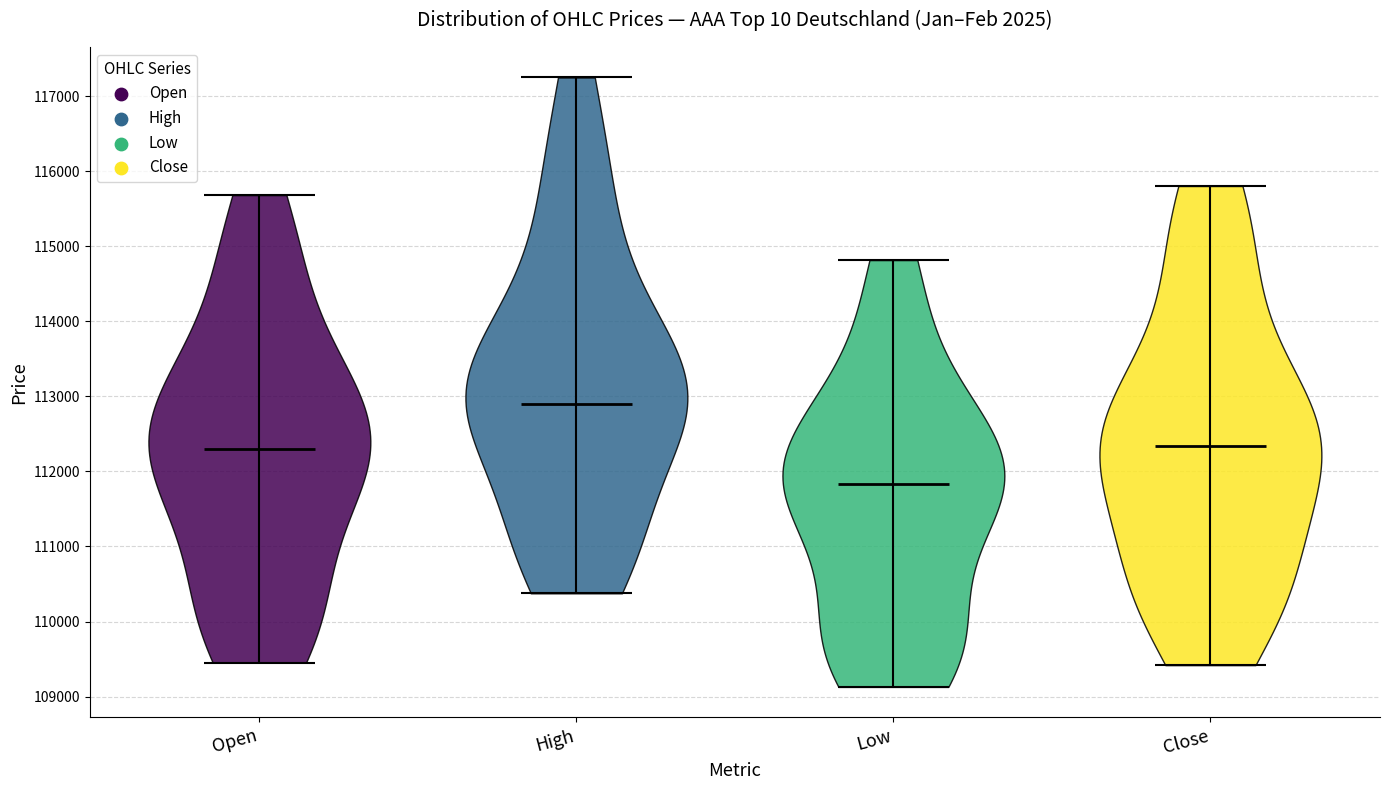

What is the highest point the violin for High reaches on the y-axis? The values are not printed on the chart, so give them approximately, as read against the axis.

117200